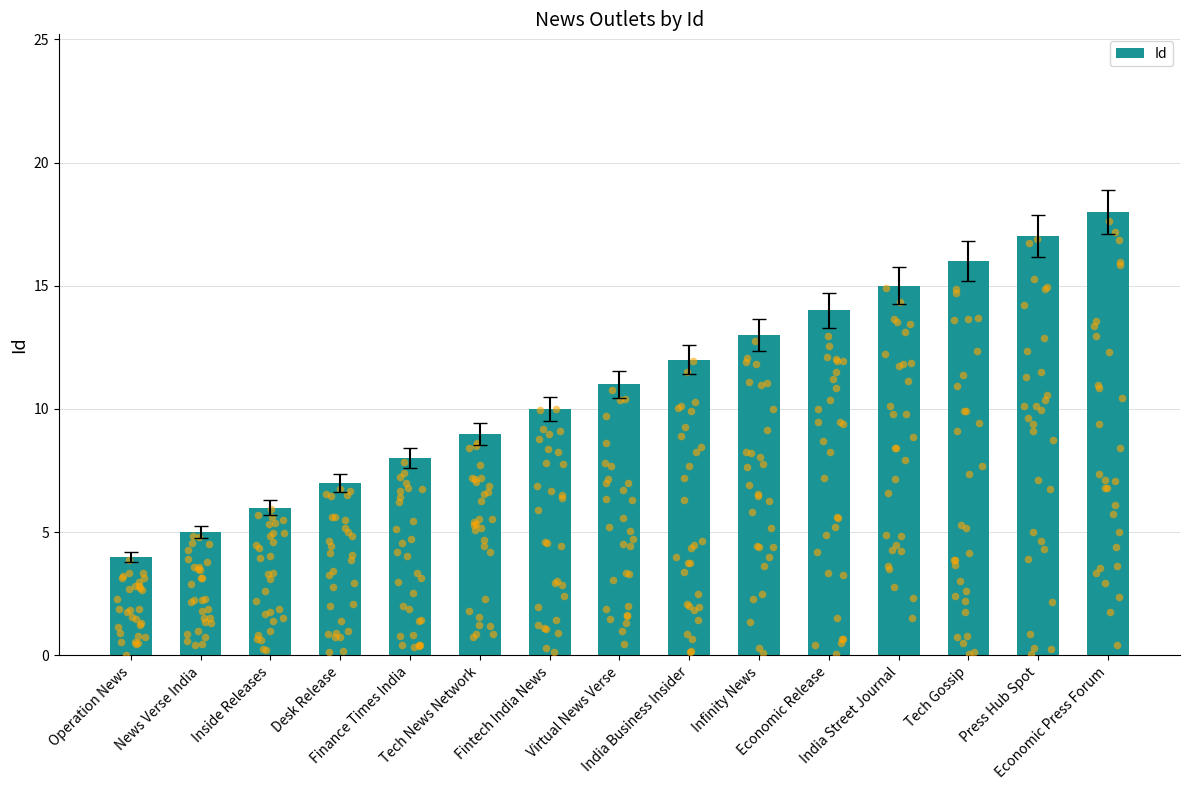

What is the change in value from Operation News to Fintech India News?

+6